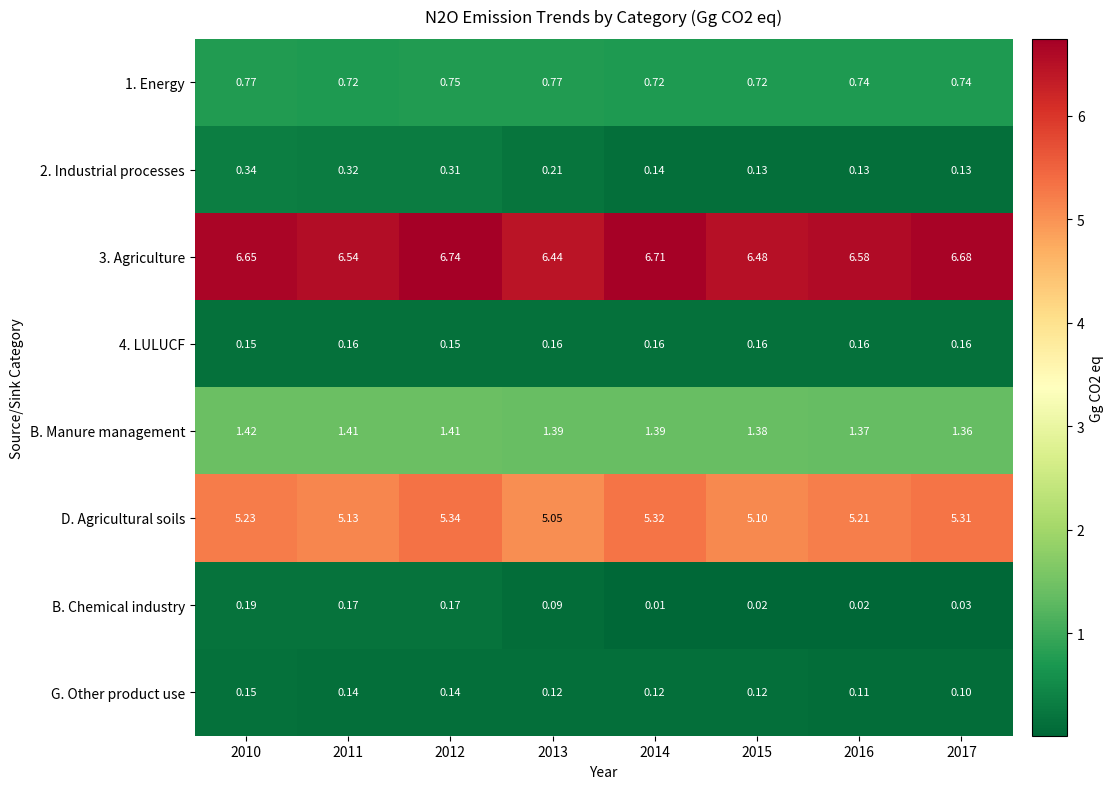

Is the value of B. Chemical industry at 2014 greater than the value of 1. Energy at 2014?

No